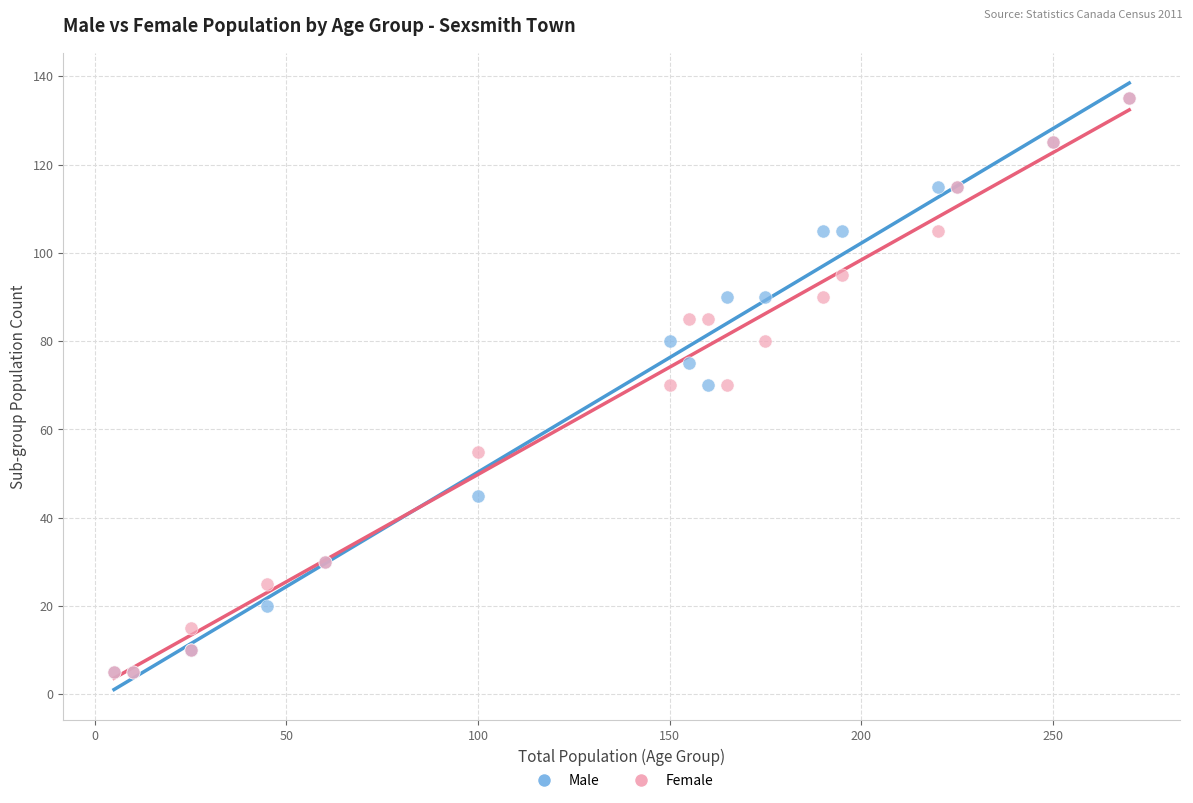

What are all the series names shown in the legend?

Male, Female